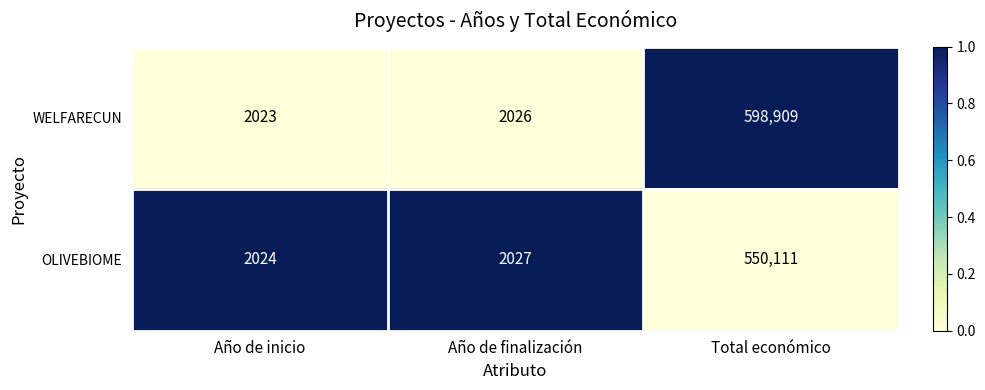

What is the difference between the highest and lowest values at Total económico?

48798